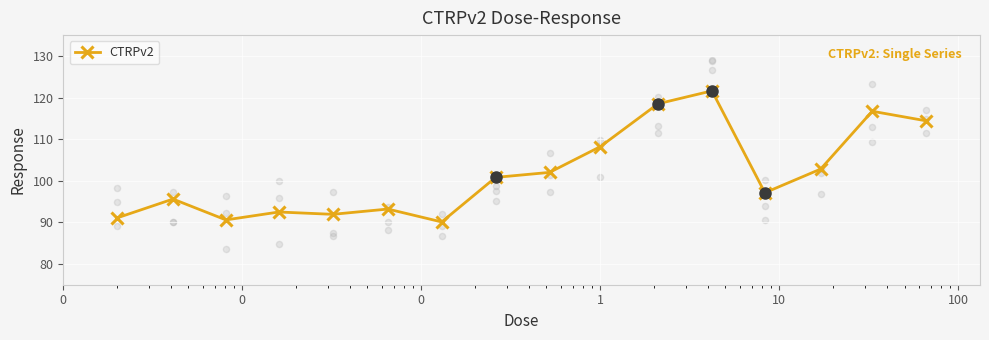

What is the value of the CTRPv2 point at the 13th from the left?

97.1